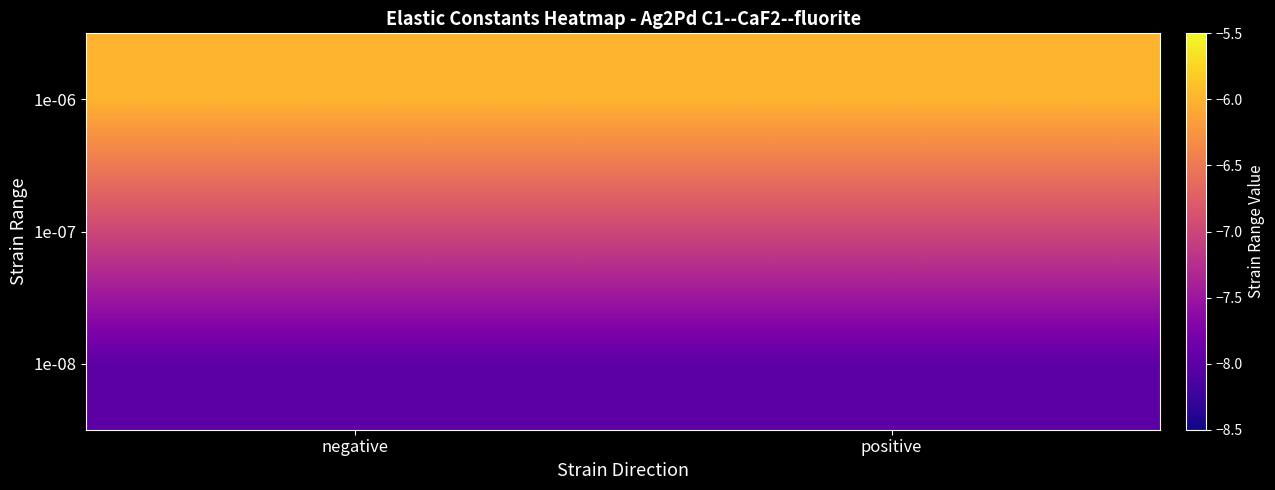

Reading left to right, what are all the values shown in this chart?

1e-08: negative=-8	positive=-8
1e-07: negative=-7	positive=-7
1e-06: negative=-6	positive=-6